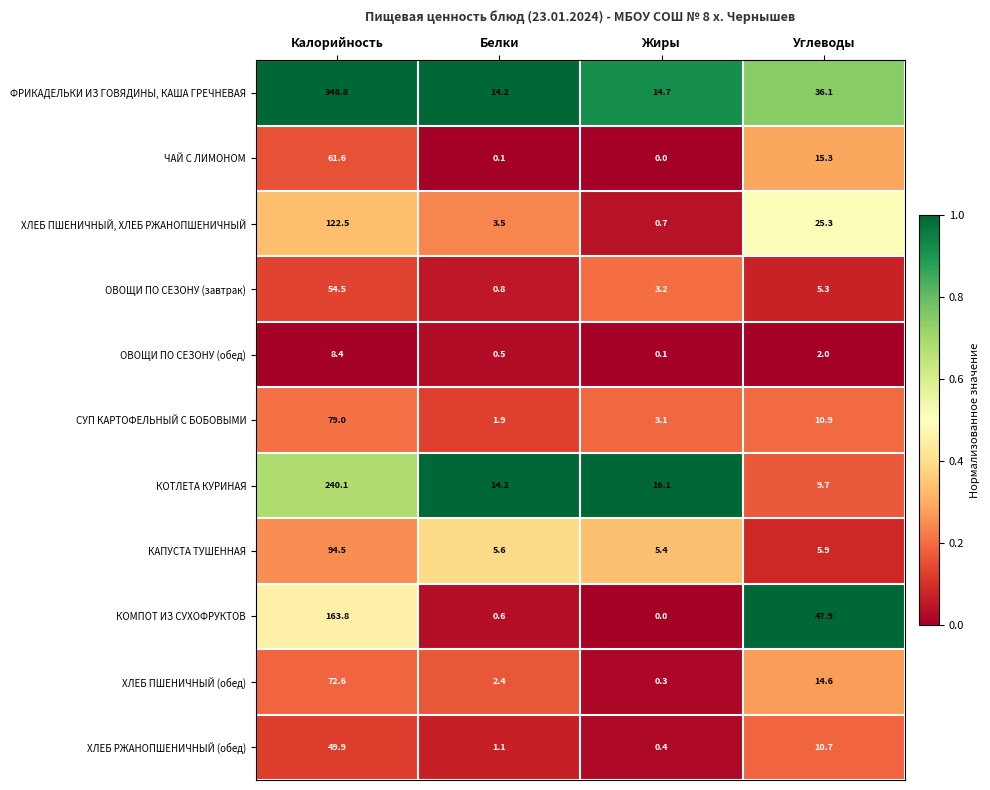

What is the sum of all СУП КАРТОФЕЛЬНЫЙ С БОБОВЫМИ values?

94.9